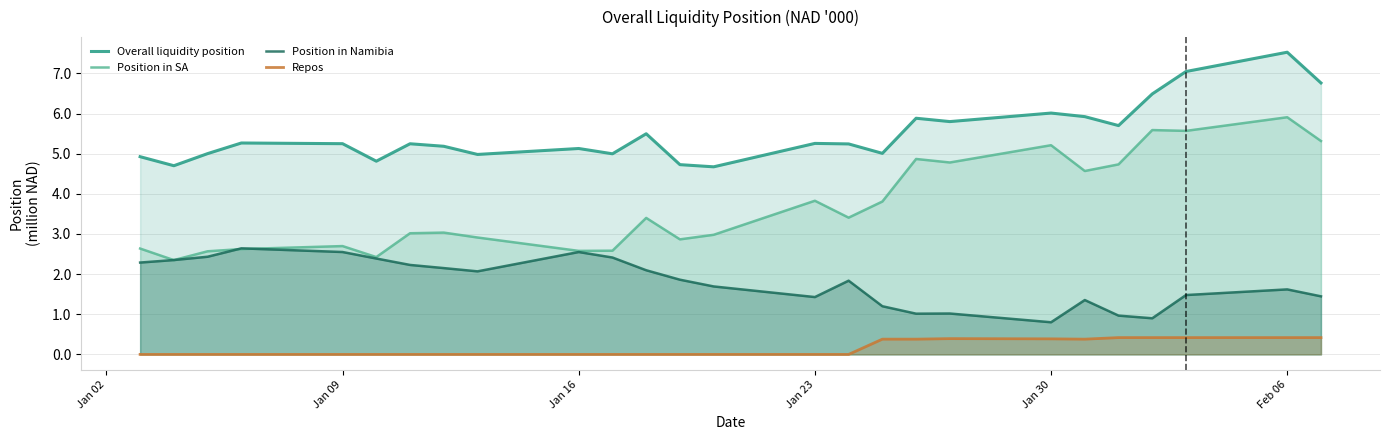

Which series has the largest range (max minus min)?

Position in SA